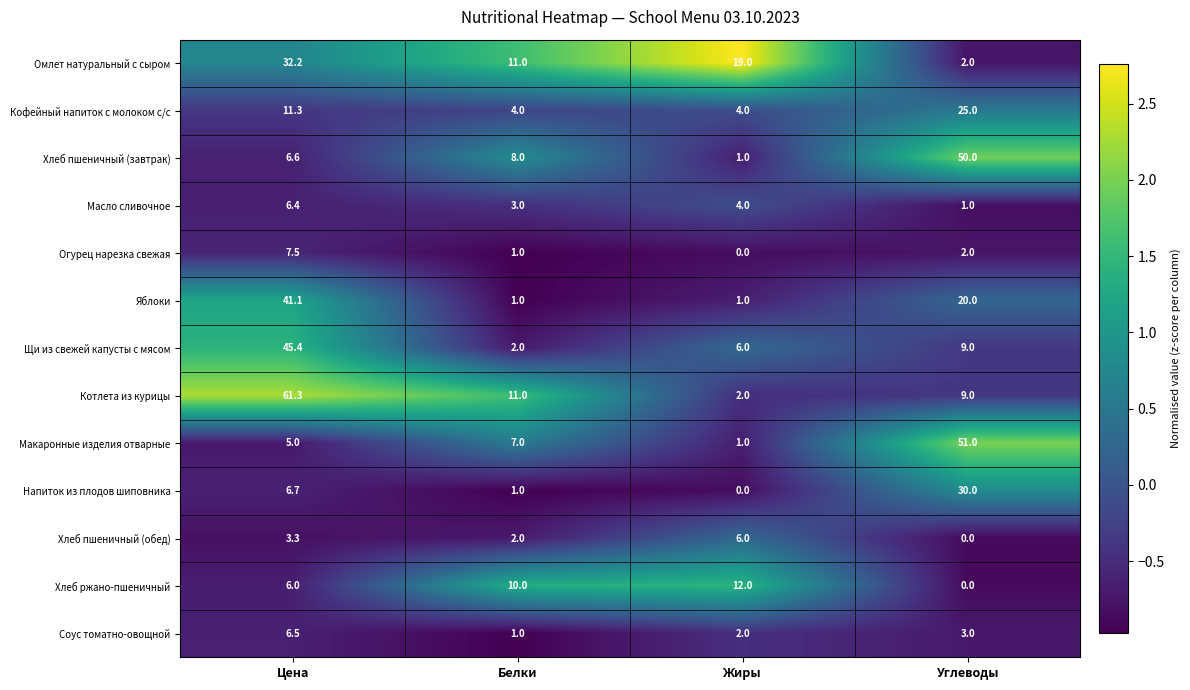

At which category is the sum across all series the highest?

Цена